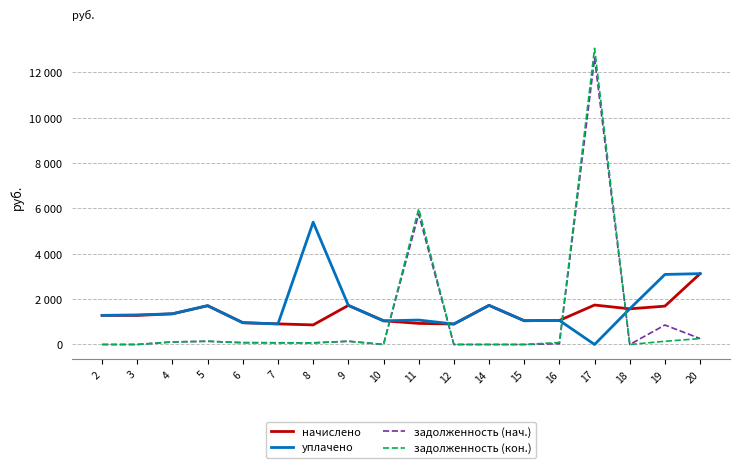

Reading left to right, what are all the values shown in this chart?

начислено: 1284.1	1282.0	1354.1	1711.8	961.4	909.0	863.9	1724.9	1045.2	930.1	903.2	1726.3	1048.9	1062.0	1740.8	1573.3	1692.1	3124.8
уплачено: 1284.1	1305.2	1354.1	1711.8	961.4	909.0	5395.5	1724.9	1045.2	1077.5	903.2	1726.3	1048.9	1062.0	0.0	1573.3	3090.4	3124.8
задолженность (нач.): 0.0	0.0	112.8	142.3	80.1	75.8	71.0	143.7	0.0	5755.8	0.0	0.0	0.0	31.1	12631.0	0.0	858.5	260.4
задолженность (кон.): 0.0	0.0	112.8	142.7	80.1	75.8	72.0	143.7	0.0	5988.4	0.0	0.0	0.0	88.5	13066.2	0.0	141.0	260.4